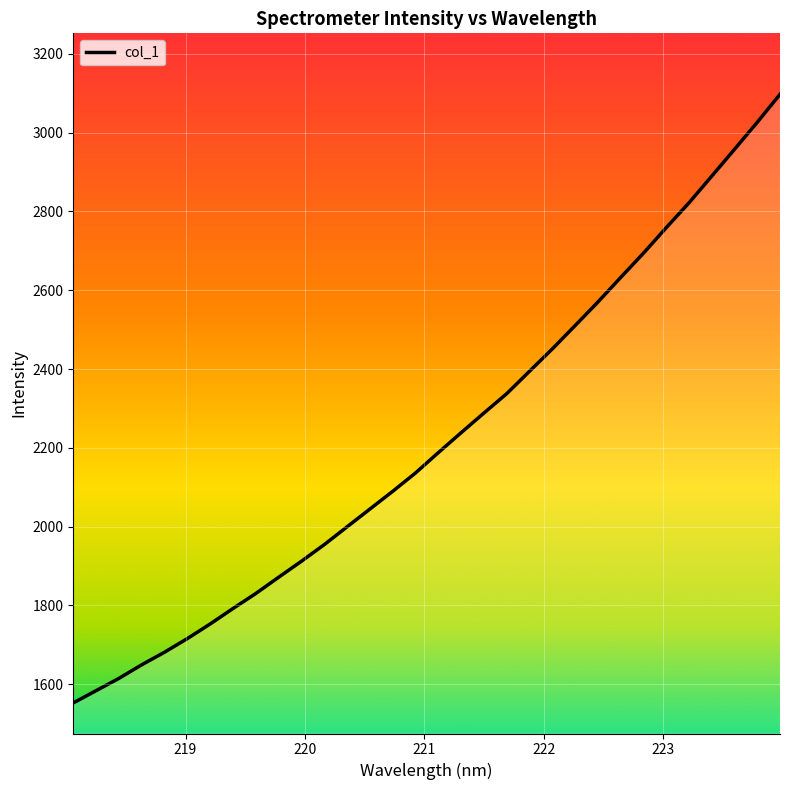

True or false: there are more than 2 points higher than both neighbors.

False